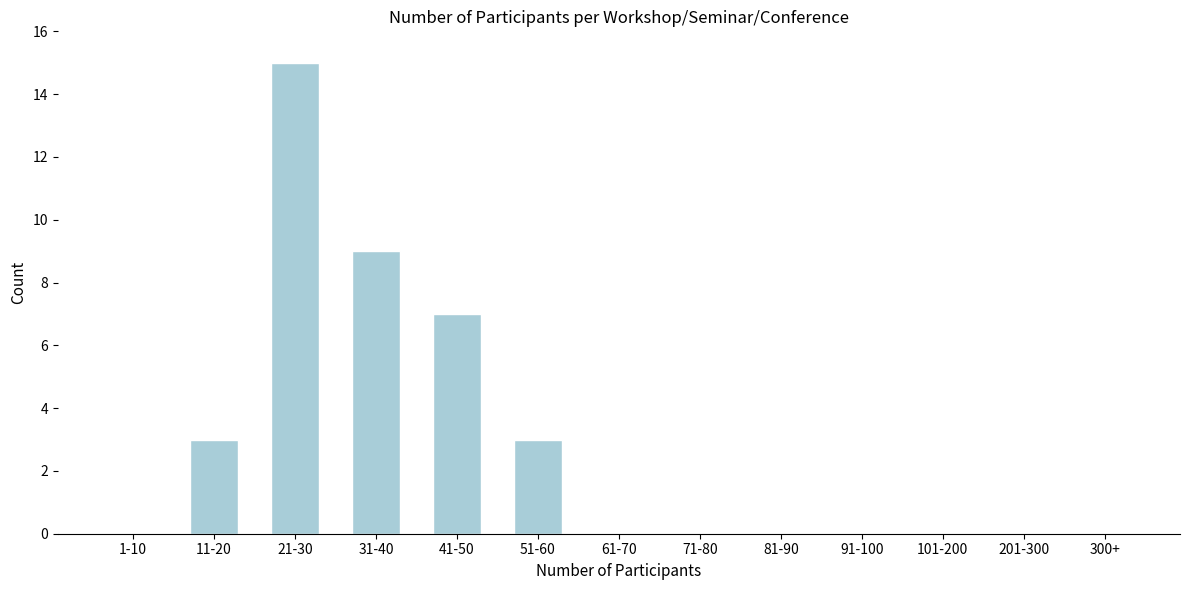

Reading left to right, extract all data points from this chart.

1-10=0	11-20=3	21-30=15	31-40=9	41-50=7	51-60=3	61-70=0	71-80=0	81-90=0	91-100=0	101-200=0	201-300=0	300+=0